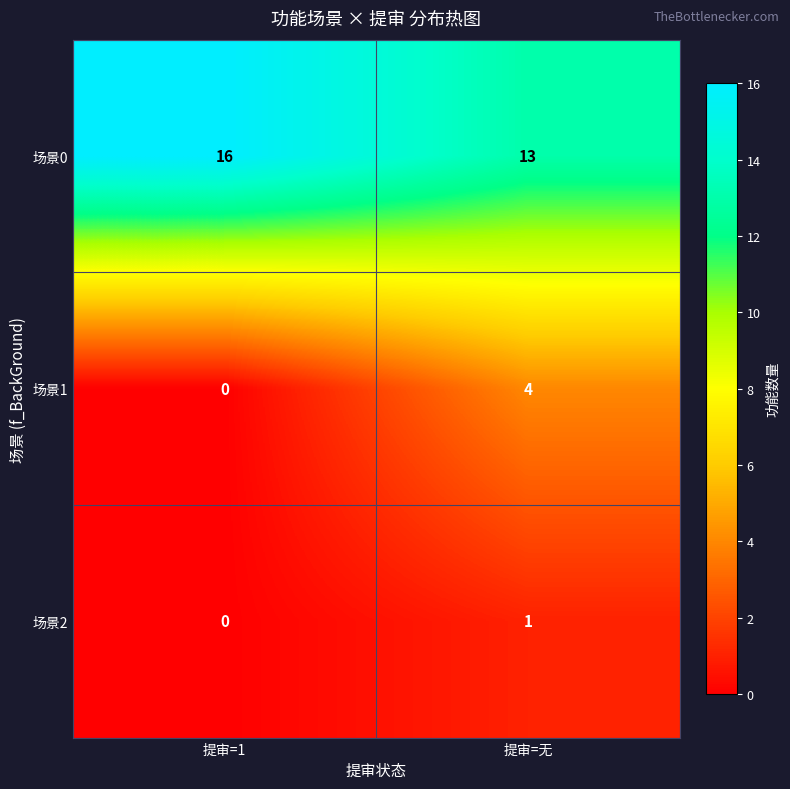

At how many categories does at least one series exceed 4?

2